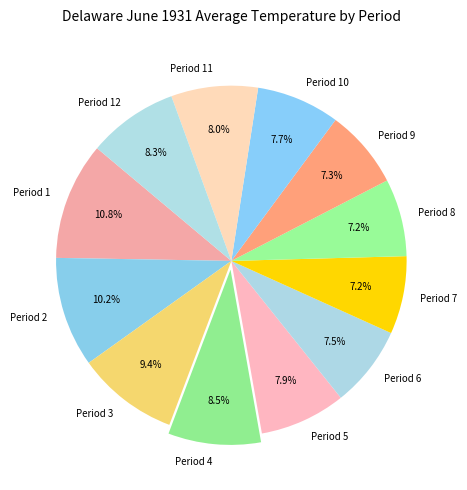

Which slice is the largest?

Period 1